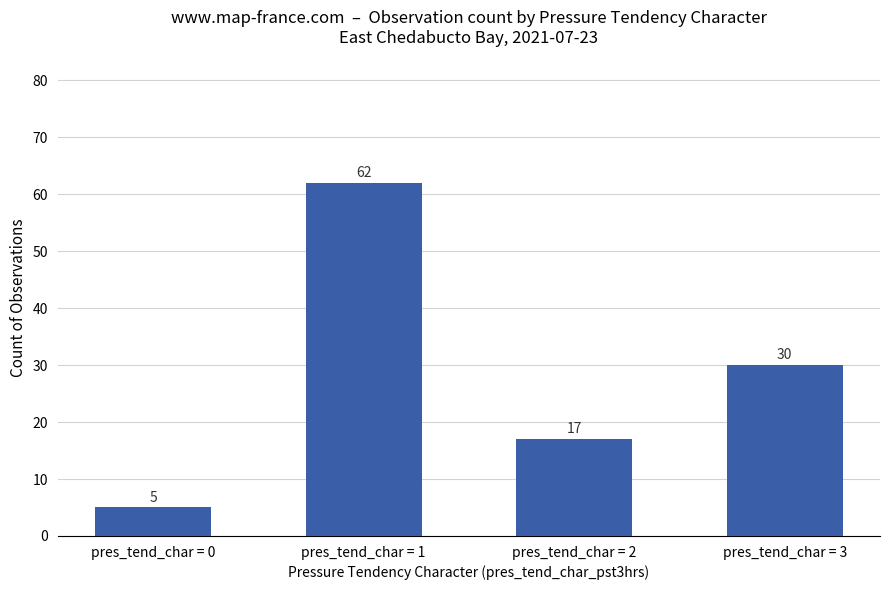

Reading right to left, extract all data points from this chart.

30	17	62	5